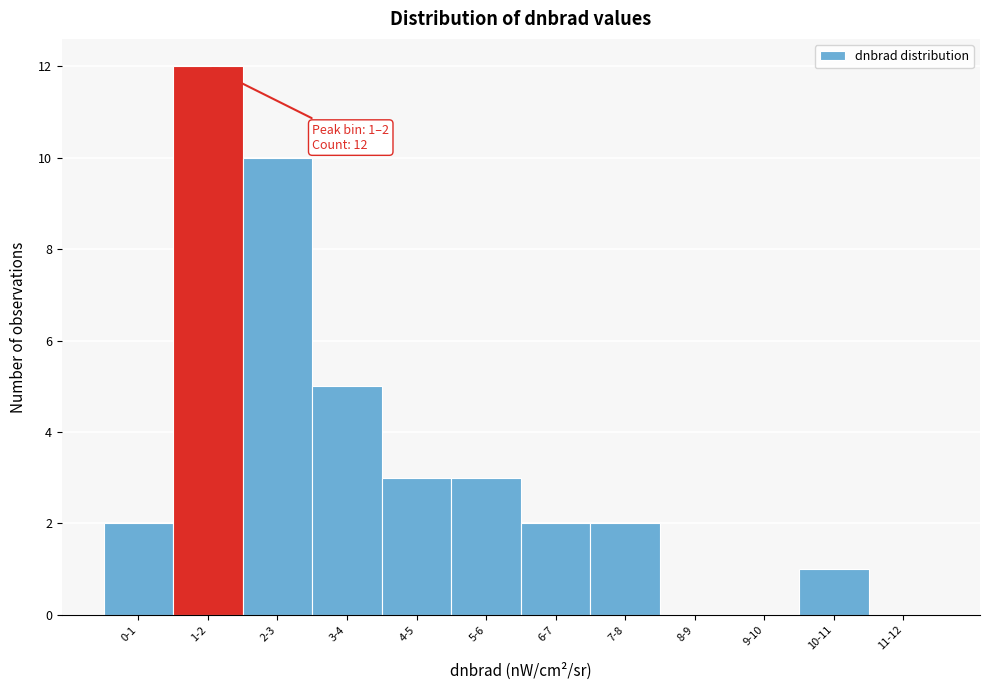

Reading left to right, transcribe all the data shown in this chart.

0-1=2	1-2=12	2-3=10	3-4=5	4-5=3	5-6=3	6-7=2	7-8=2	8-9=0	9-10=0	10-11=1	11-12=0